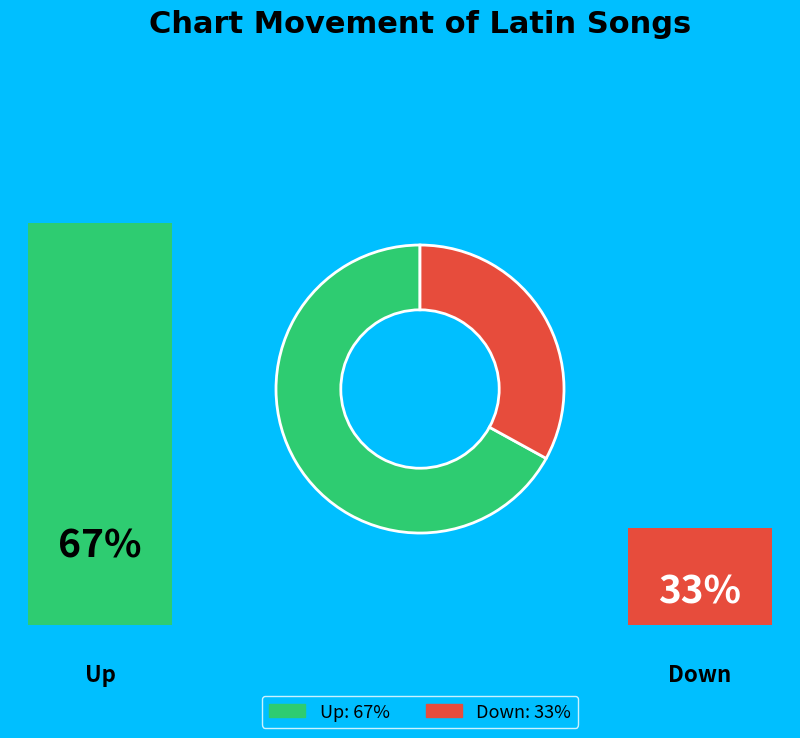

How many slices are in this pie chart?

2